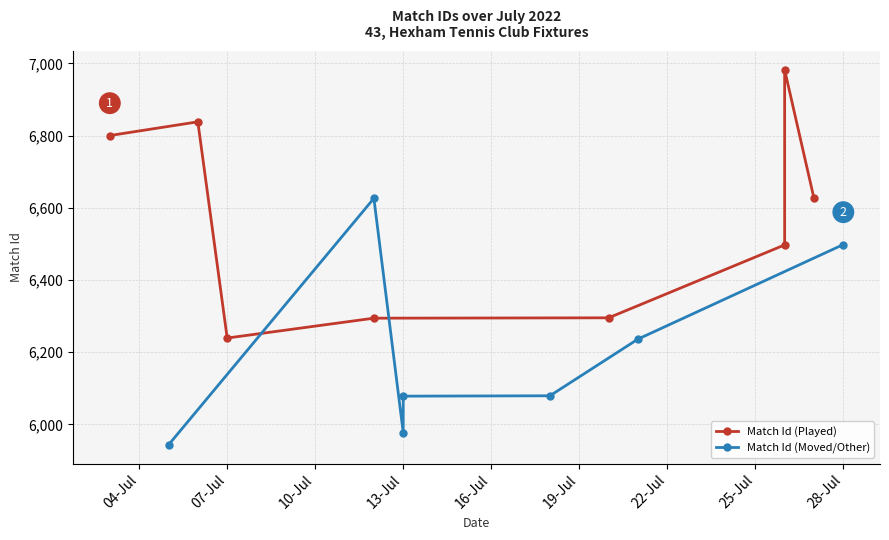

How many values are below 6626?

4